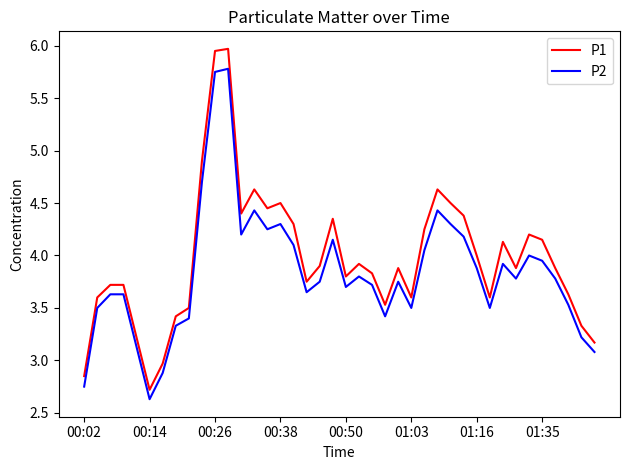

What is the minimum value for P2?

2.6